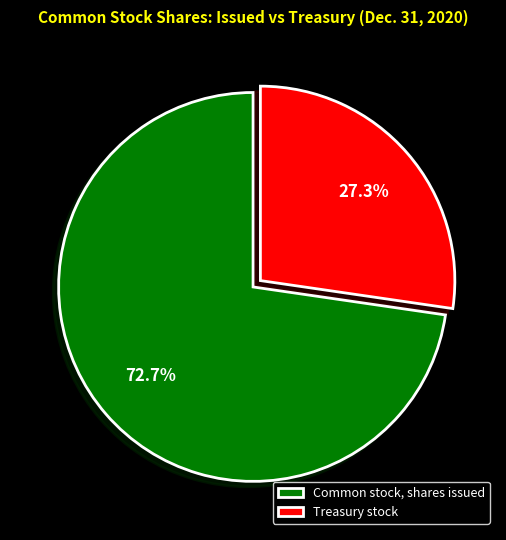

Does any single category account for the majority?

Yes